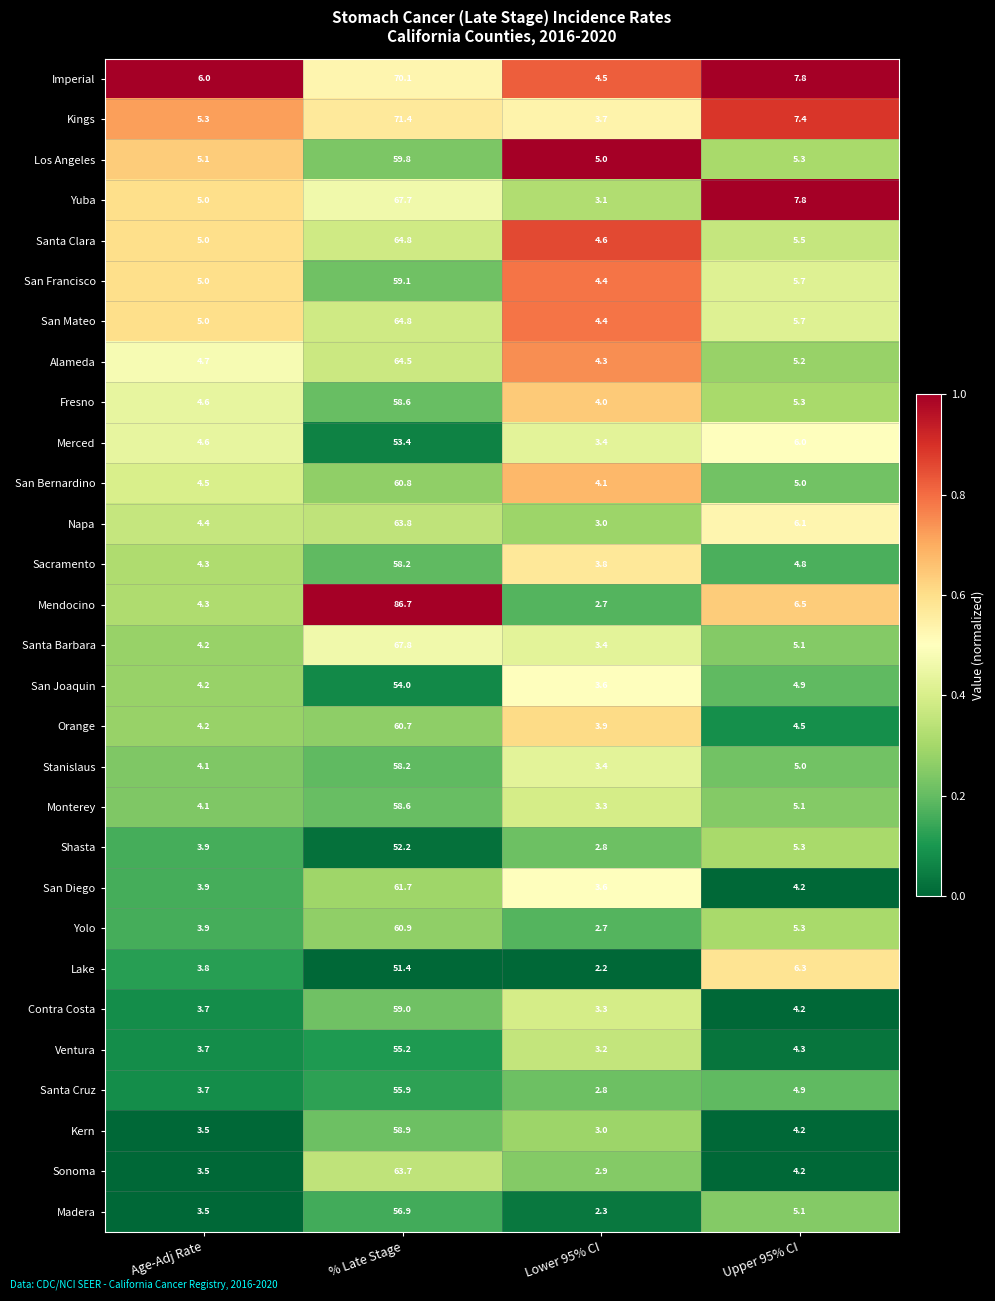

The Monterey series shows 58.6 at % Late Stage. True or false?

True